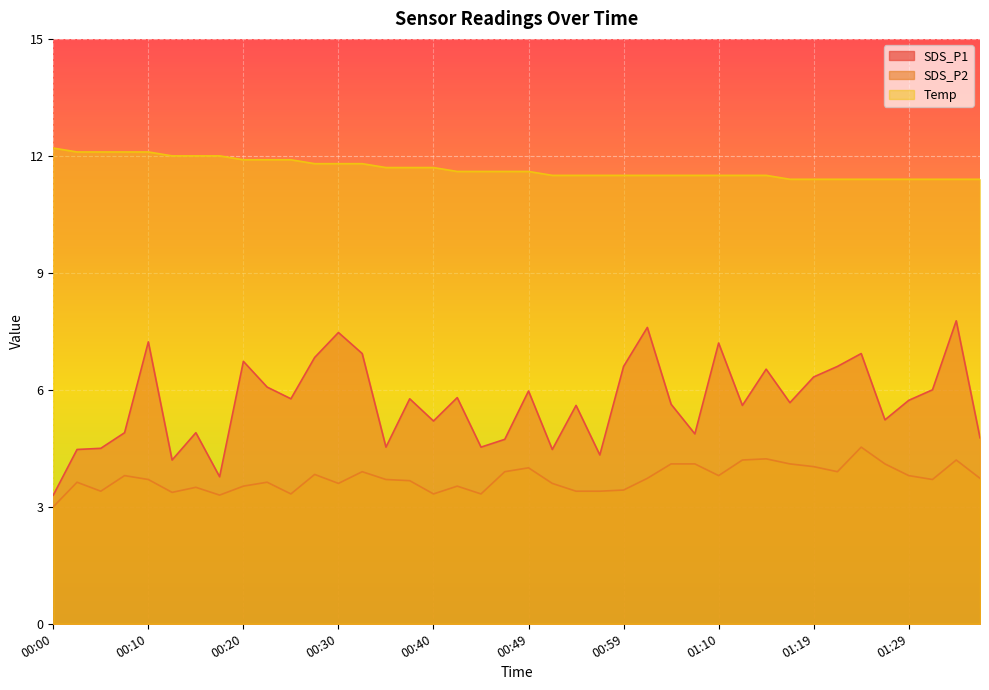

What is the difference between the highest and lowest values at 01:29?

7.6